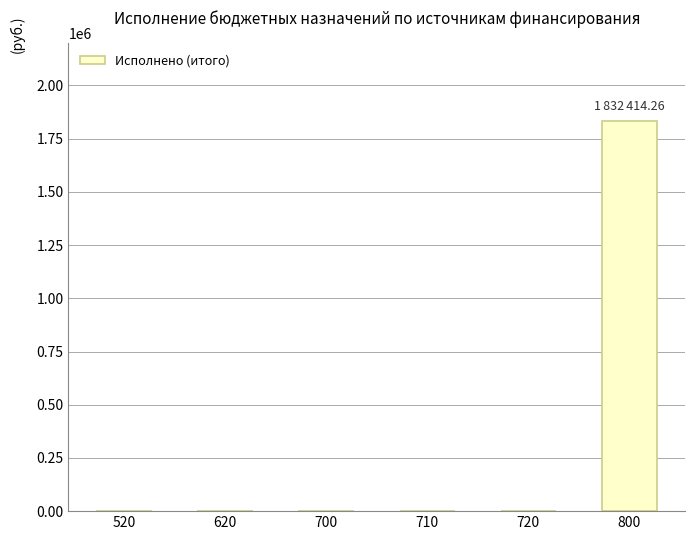

Are the bars grouped side by side (vs. stacked)?

No